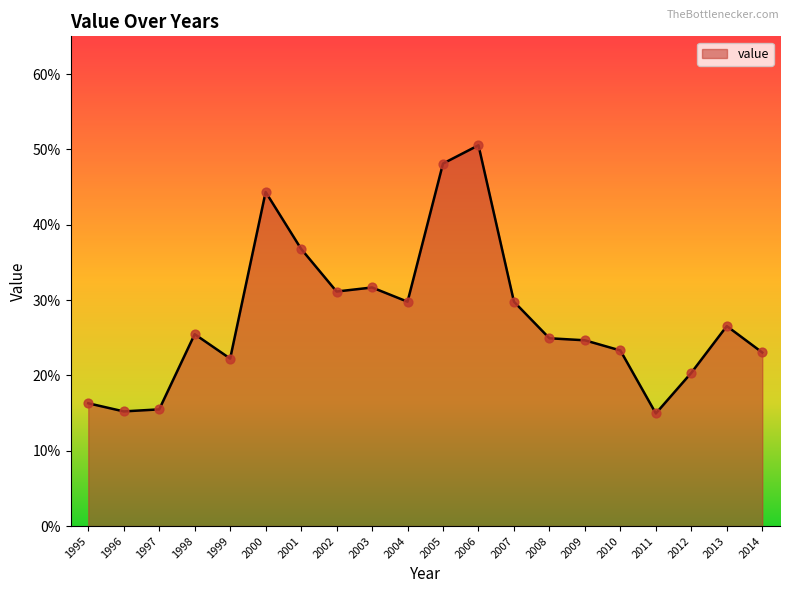

What is the change in value from 2001 to 2014?

-0.1